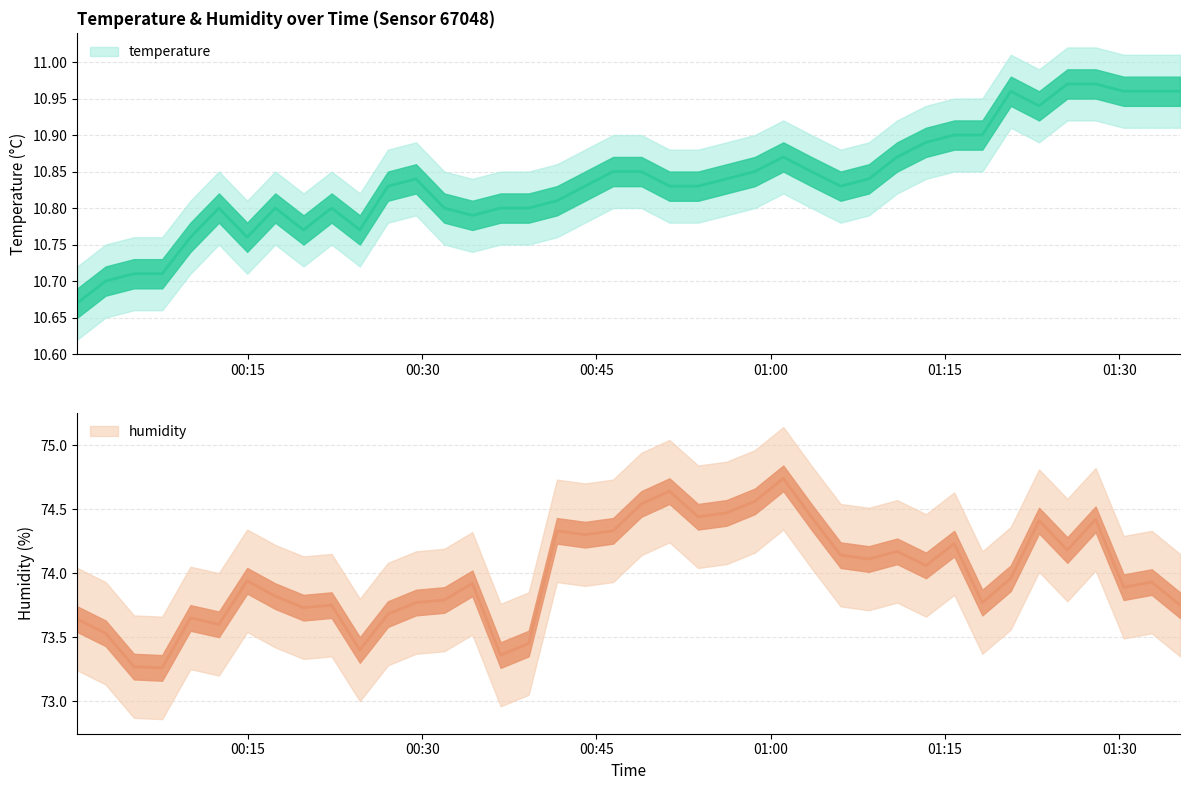

What is the sum of all humidity values?

2959.4